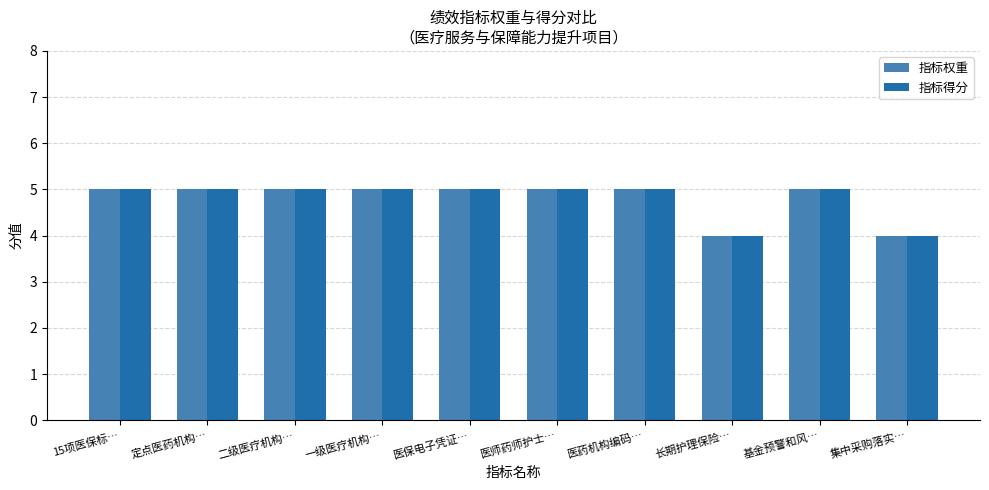

What position from the left is 一级医疗机构…?

4